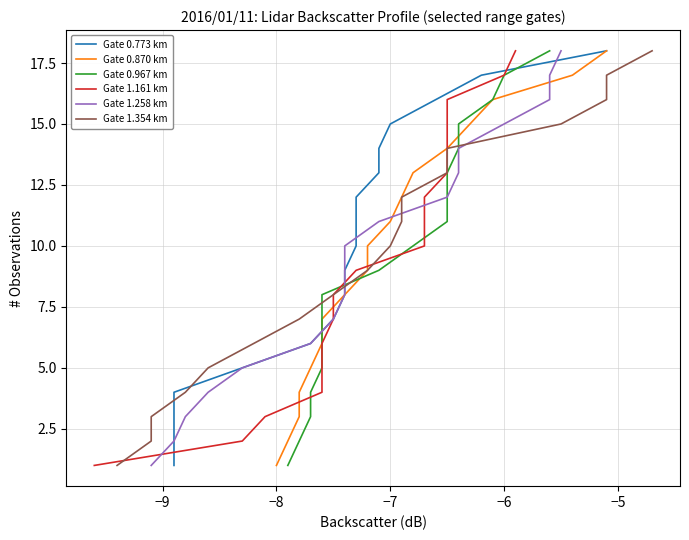

What is the difference between the maximum and minimum values in the Gate 0.967 km series?

17